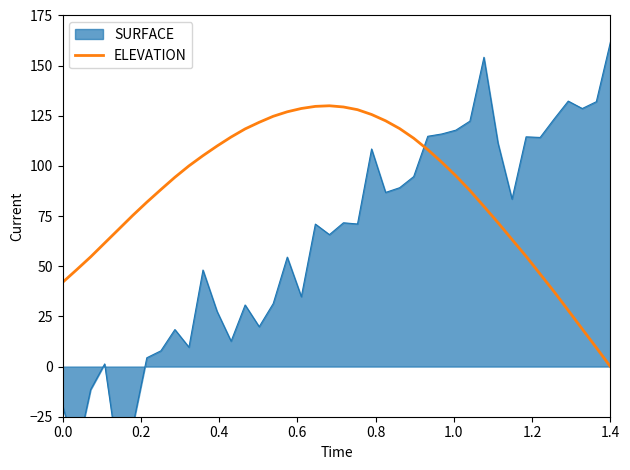

What is the highest value of the ELEVATION series?

130.0